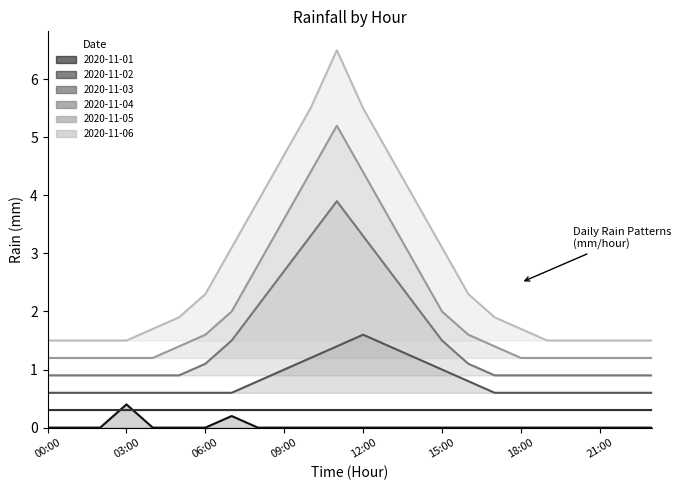

Which series has the largest total across all categories?

2020-11-06